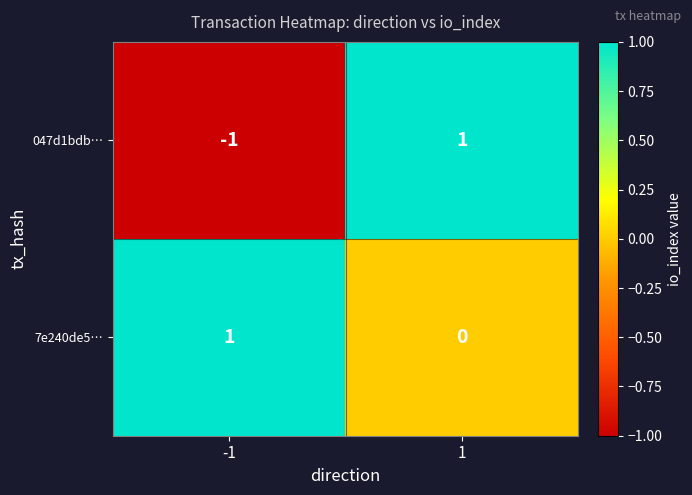

Which series has the widest spread of values?

047d1bdb…